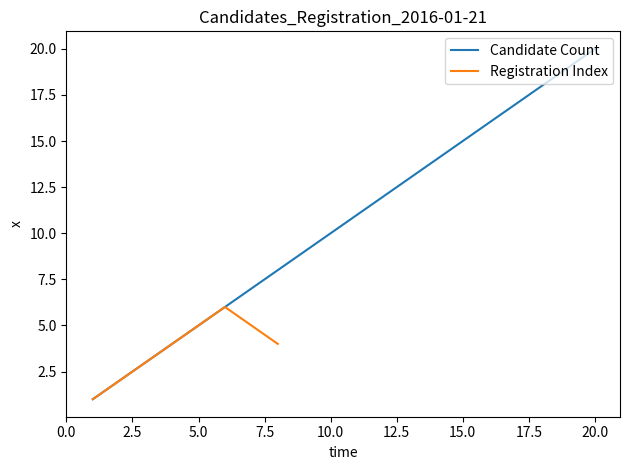

What is the difference between the values at 5 and 3?

2